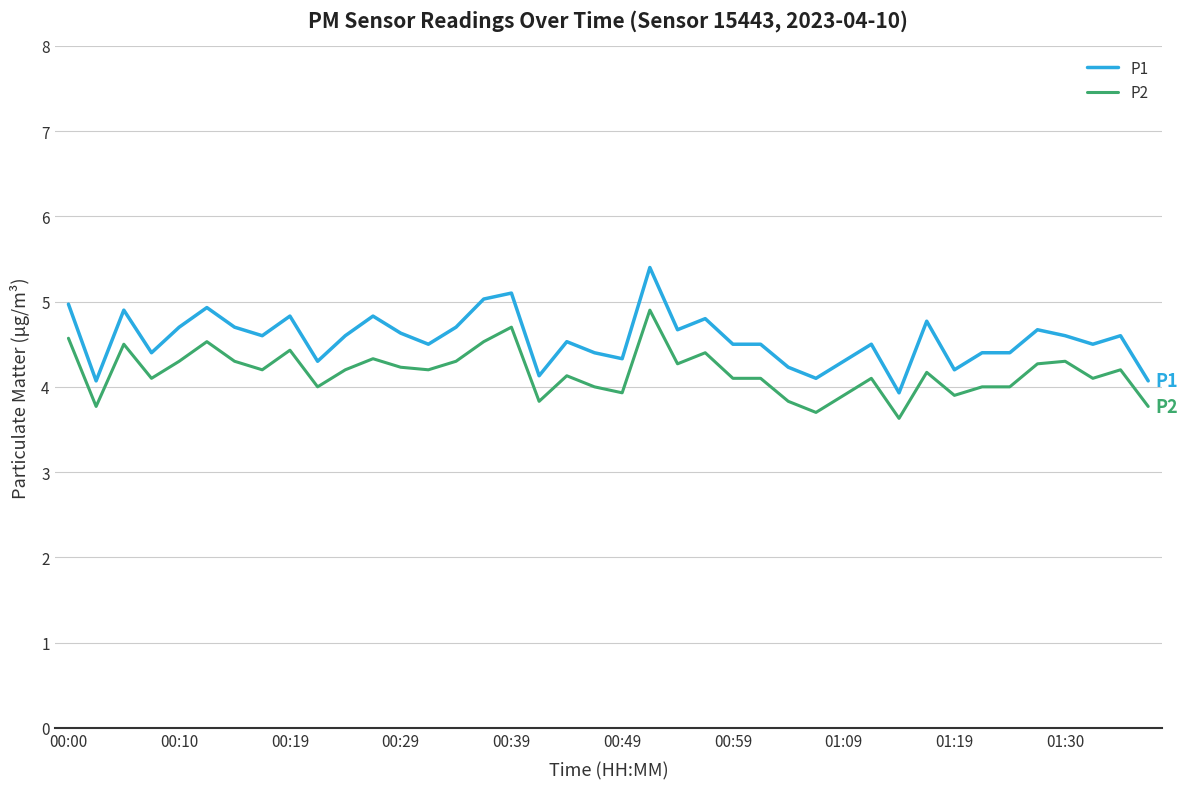

At how many categories does at least one series exceed 4?

39